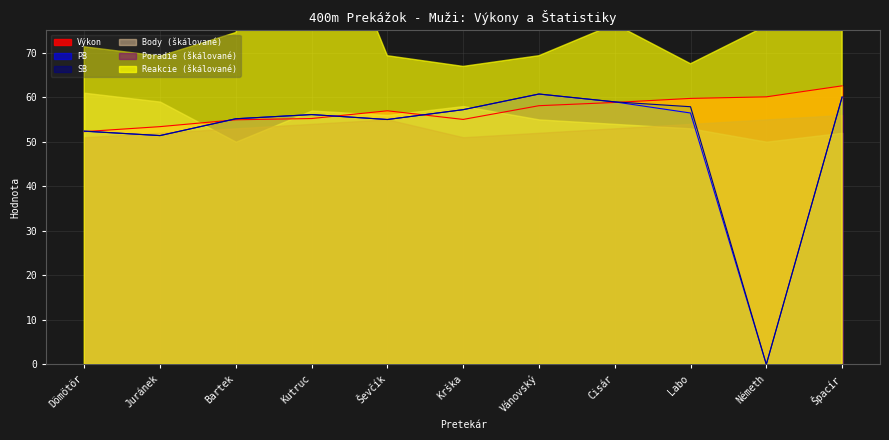

What is the approximate value of Výkon at Juránek?

53.4